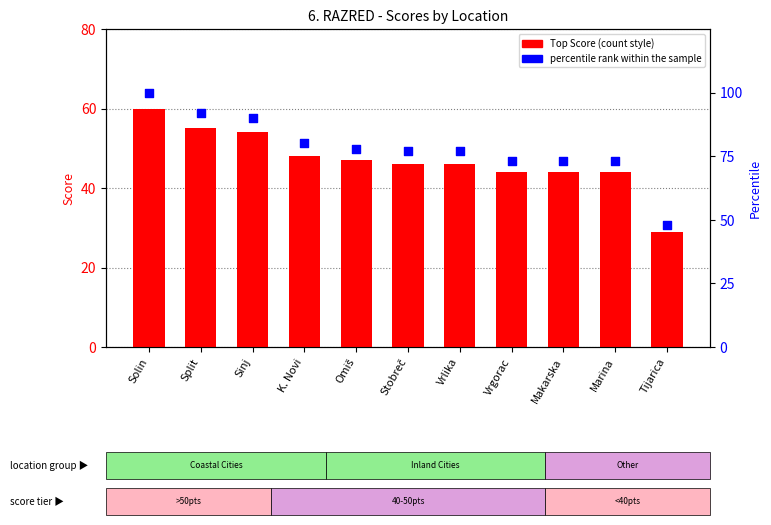

At how many categories does at least one series exceed 30?

11